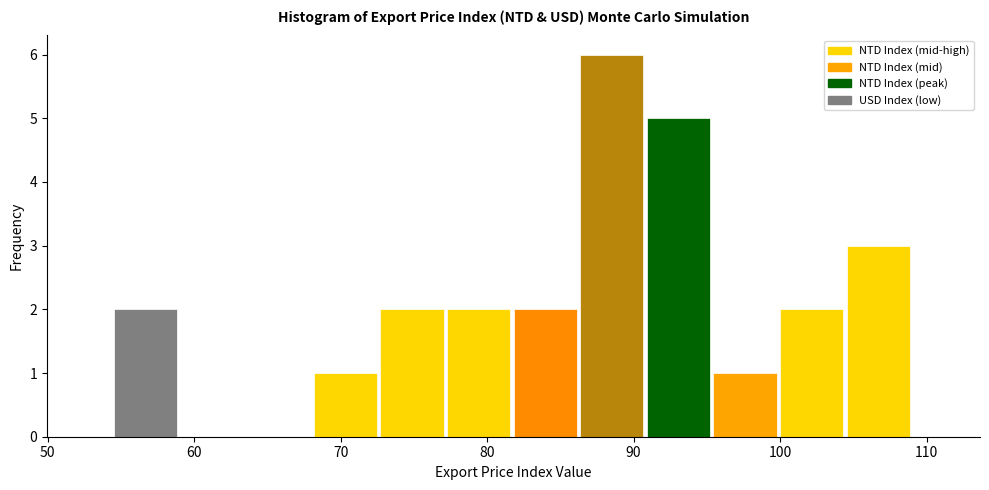

Reading left to right, list every bar in this chart as the range it spans on the x-axis followed by its height. Neither the bar edges nor the heights are printed on the chart, so give them approximately, as read against the axes.

55 to 59: 2
59 to 64: 0
64 to 68: 0
68 to 73: 1
73 to 77: 2
77 to 82: 2
82 to 86: 2
86 to 91: 6
91 to 95: 5
95 to 100: 1
100 to 105: 2
105 to 109: 3